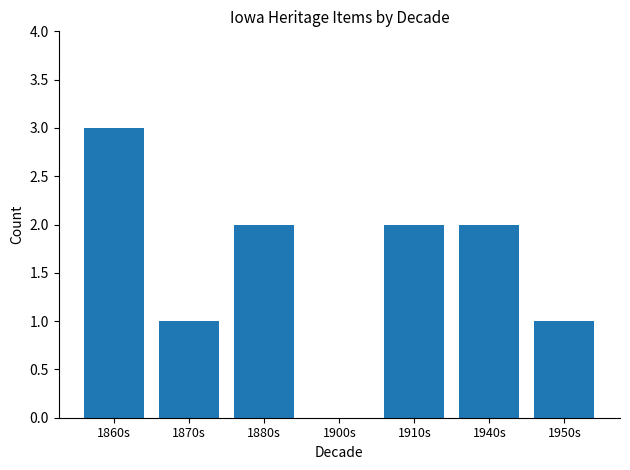

Is it true that the value at 1900s is 0?

True